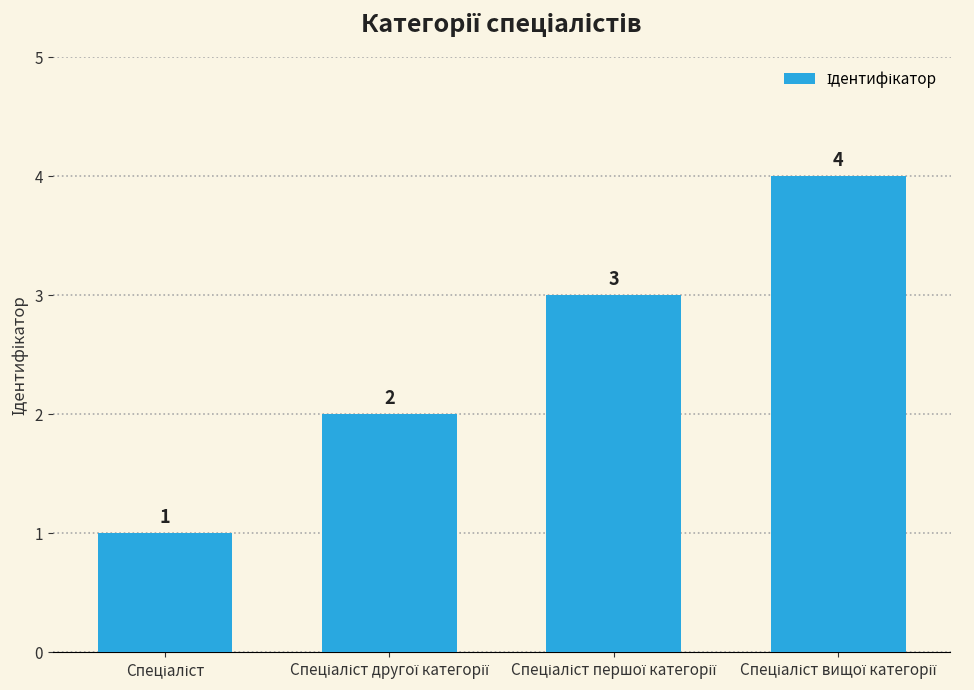

What is the maximum value shown in the chart?

4